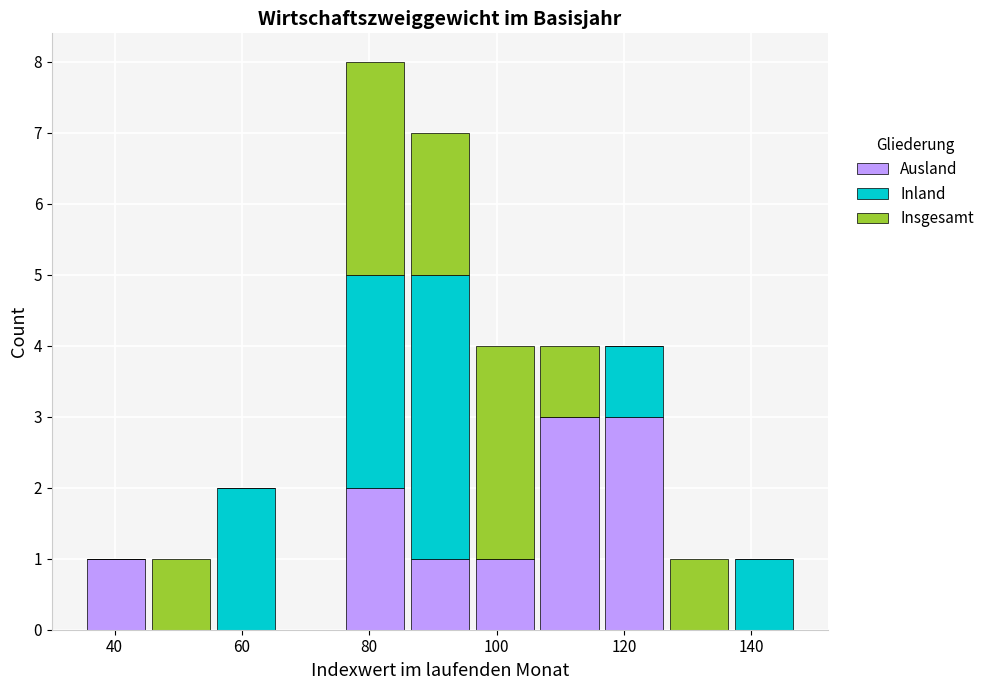

What is the total height of the stacked bar covering 56 to 66 on the x-axis? Neither the bar edges nor the heights are printed on the chart, so give them approximately, as read against the axes.

2